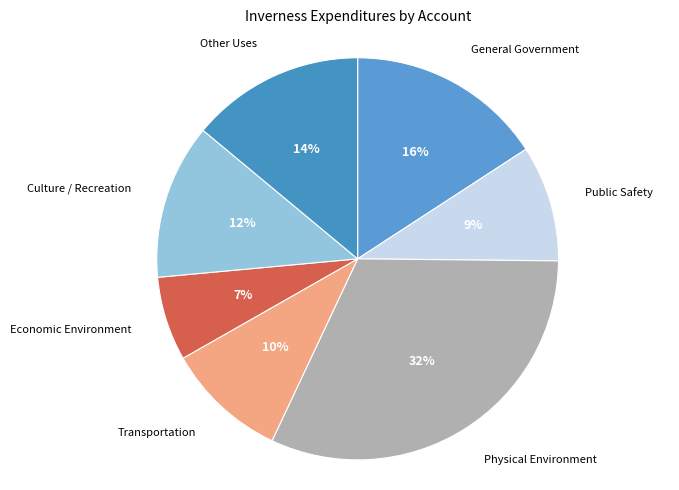

How many slices are in this pie chart?

7